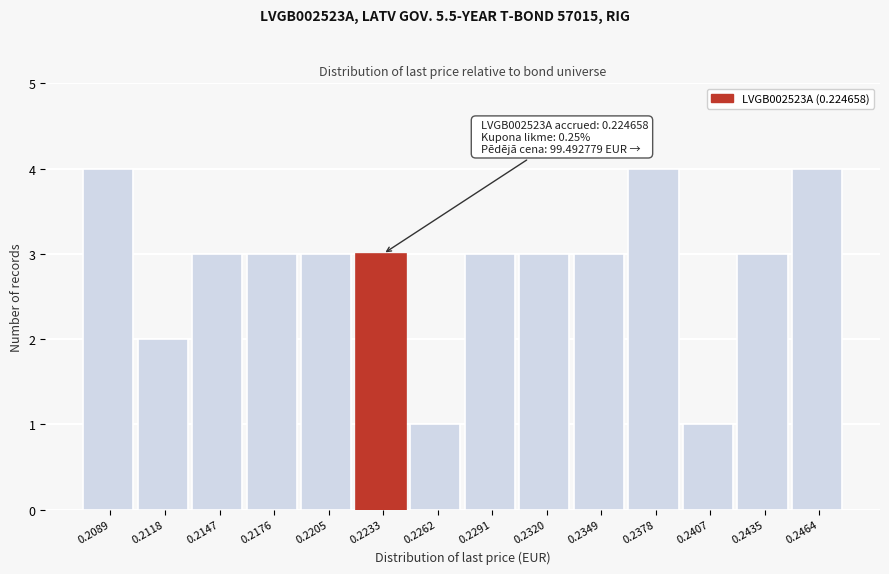

Reading left to right, list all the values displayed in this chart.

4	2	3	3	3	3	1	3	3	3	4	1	3	4